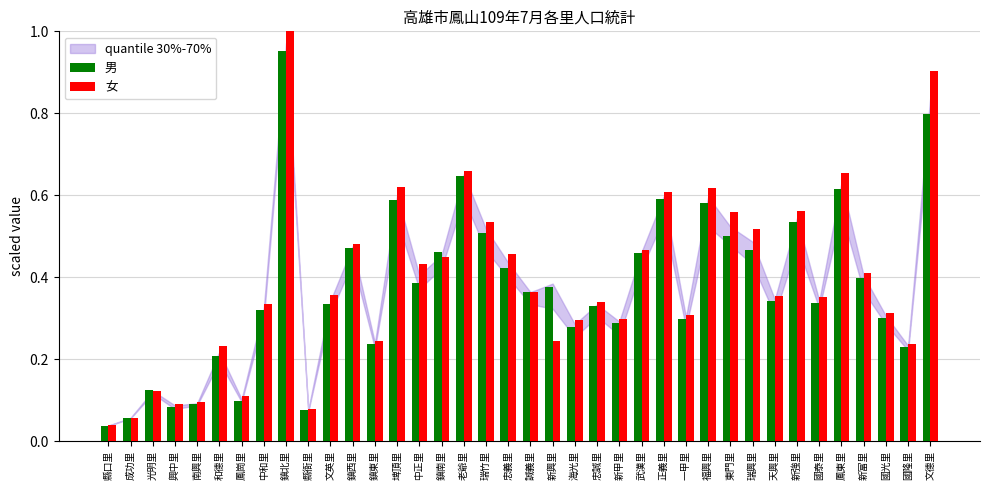

Reading left to right, extract all data points from this chart.

男: 0.0	0.1	0.1	0.1	0.1	0.2	0.1	0.3	1.0	0.1	0.3	0.5	0.2	0.6	0.4	0.5	0.6	0.5	0.4	0.4	0.4	0.3	0.3	0.3	0.5	0.6	0.3	0.6	0.5	0.5	0.3	0.5	0.3	0.6	0.4	0.3	0.2	0.8
女: 0.0	0.1	0.1	0.1	0.1	0.2	0.1	0.3	1.0	0.1	0.4	0.5	0.2	0.6	0.4	0.4	0.7	0.5	0.5	0.4	0.2	0.3	0.3	0.3	0.5	0.6	0.3	0.6	0.6	0.5	0.4	0.6	0.4	0.7	0.4	0.3	0.2	0.9